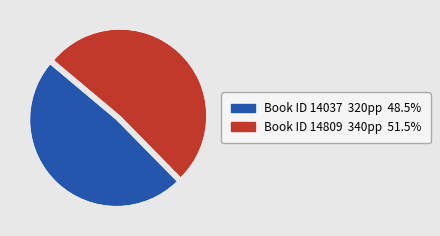

How many segments does this pie chart have?

2